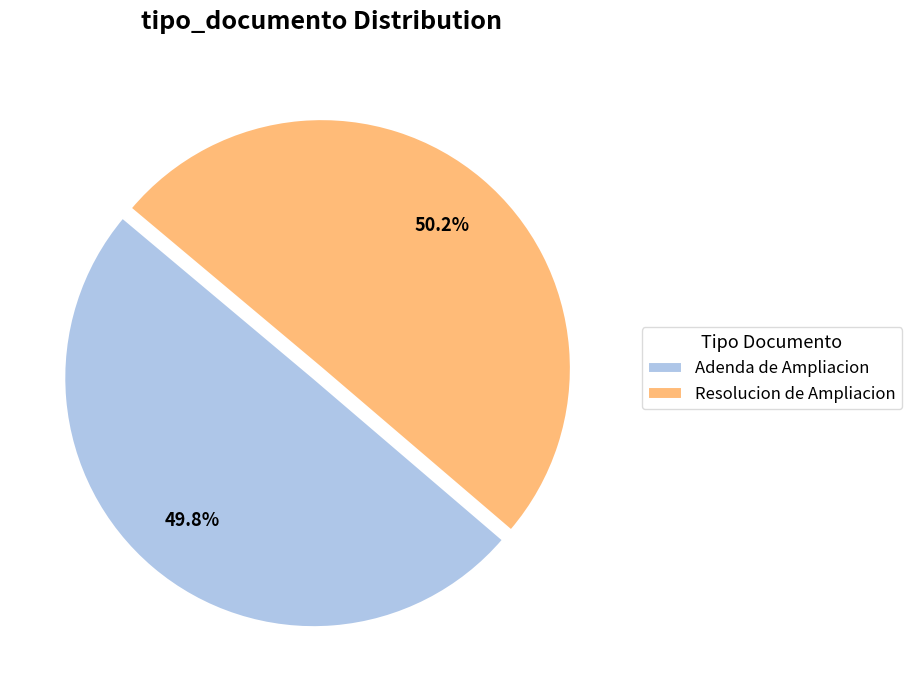

Does any single category account for the majority?

Yes